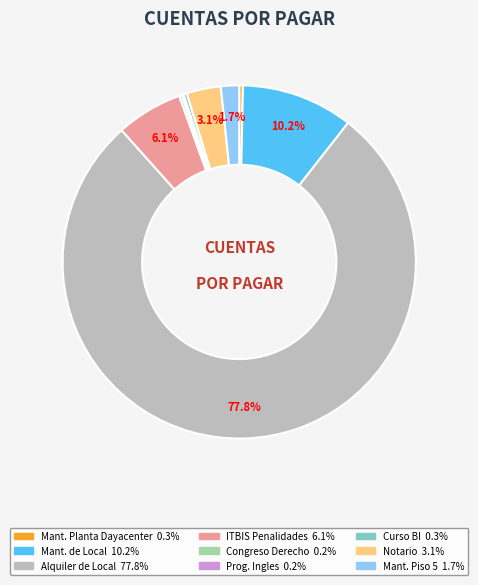

Is there any slice that represents more than half of the pie?

Yes